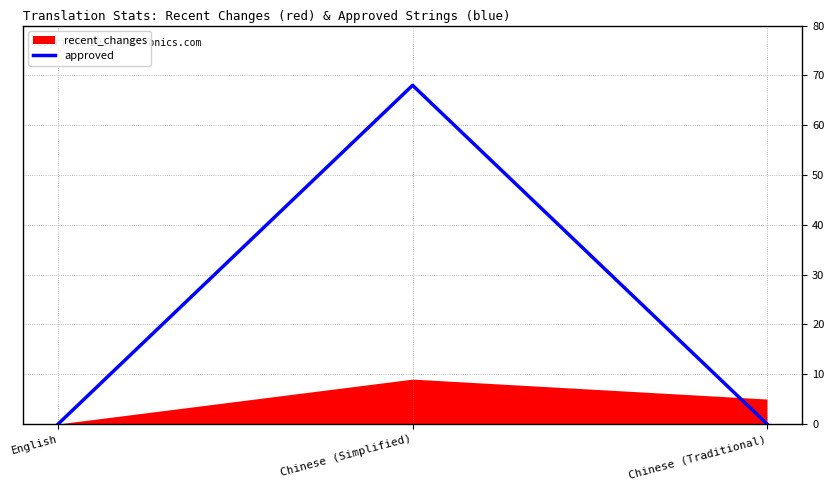

The approved series shows 68 at Chinese (Simplified). True or false?

True